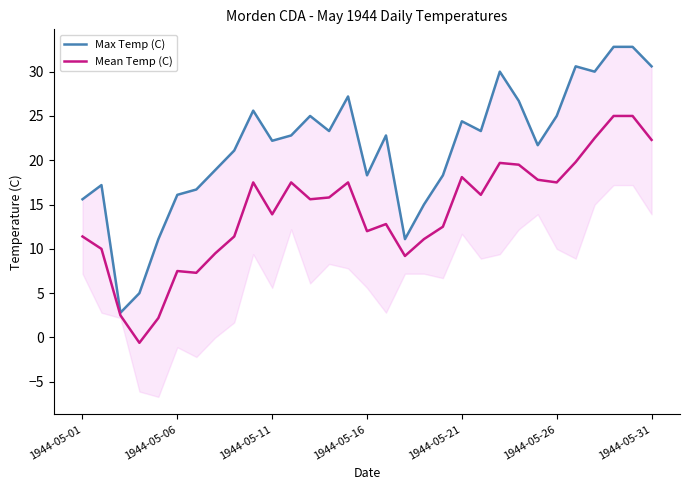

At which category is the sum across all series the highest?

28